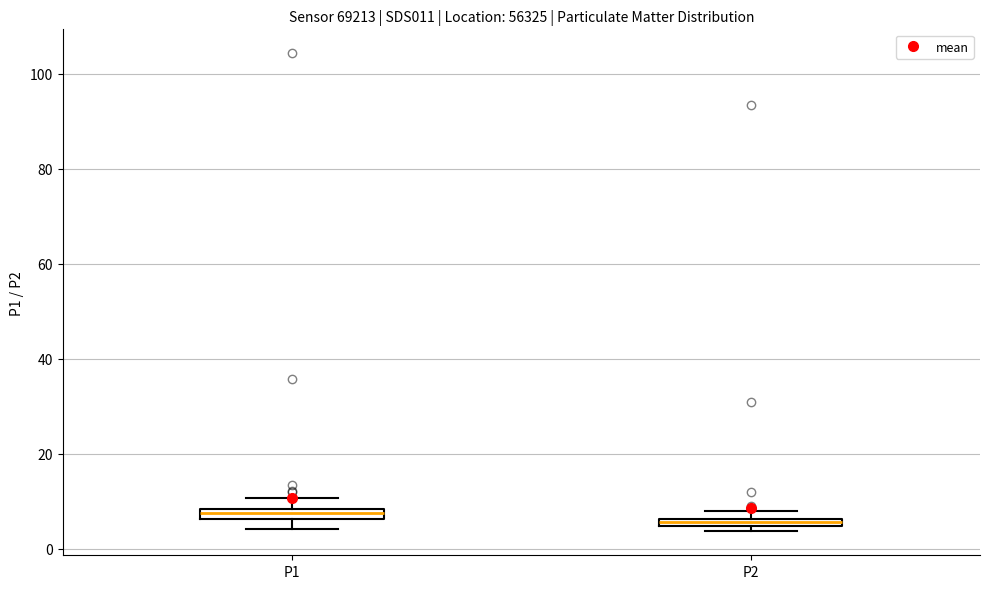

Where is the upper edge of the box for P2 on the y-axis? The values are not printed on the chart, so give them approximately, as read against the axis.

6